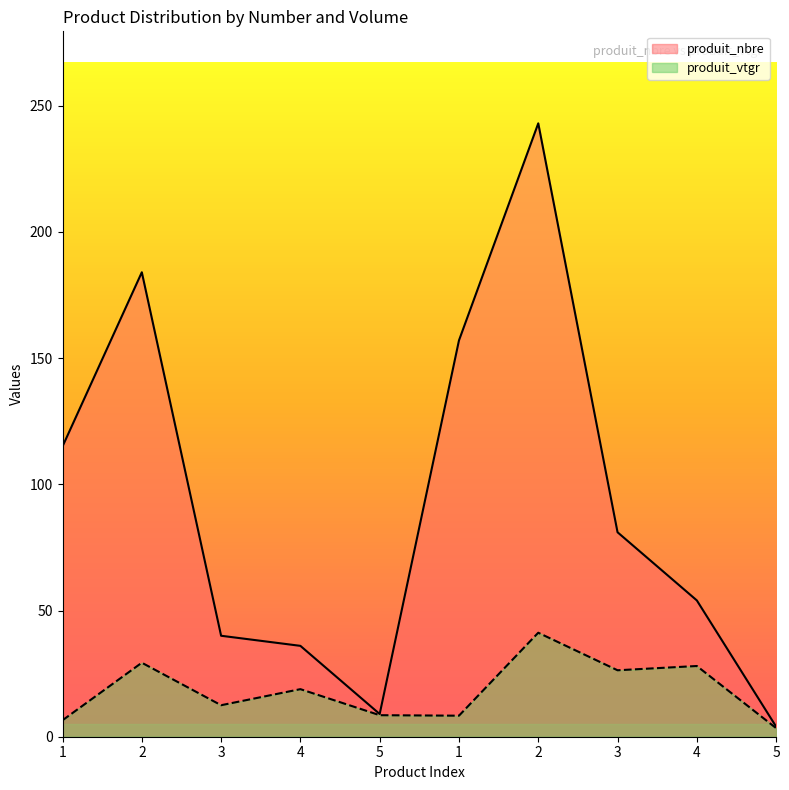

Is the value of produit_vtgr at 3 greater than the value of produit_nbre at 5?

Yes